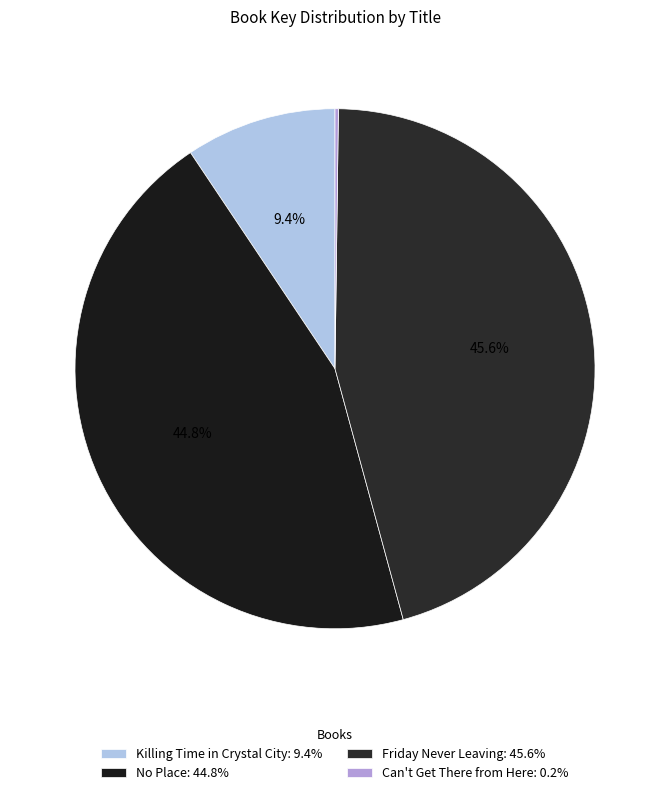

How many slices are in this pie chart?

4